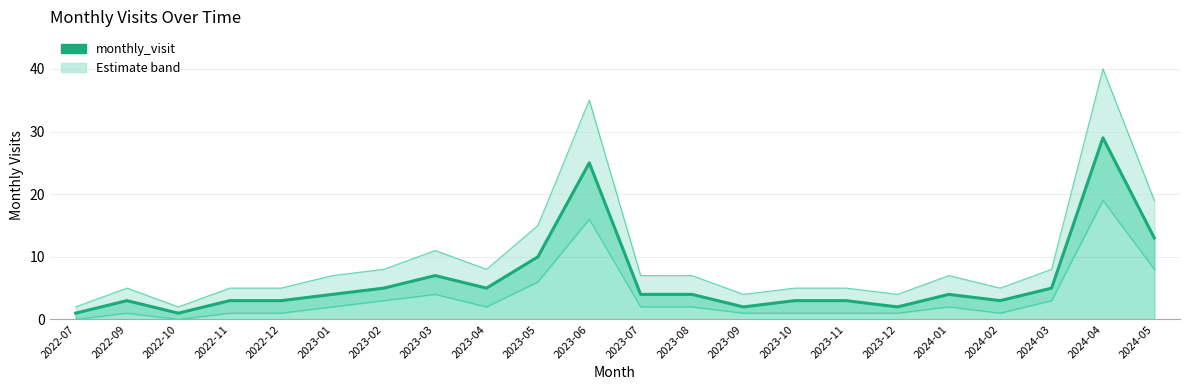

What is the difference between the values at 2024-02 and 2024-04?

26